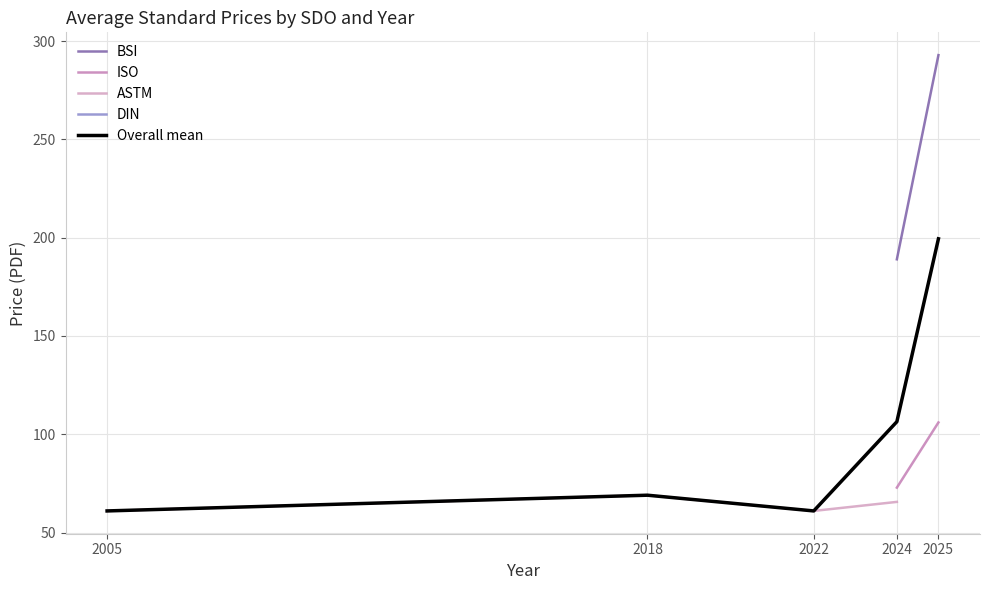

Which series has the largest total across all categories?

BSI avg Price (PDF)